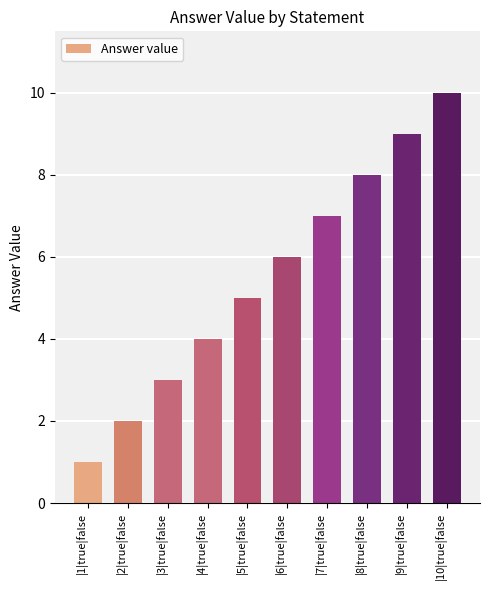

What is the difference between the values at |3|true|false and |6|true|false?

3